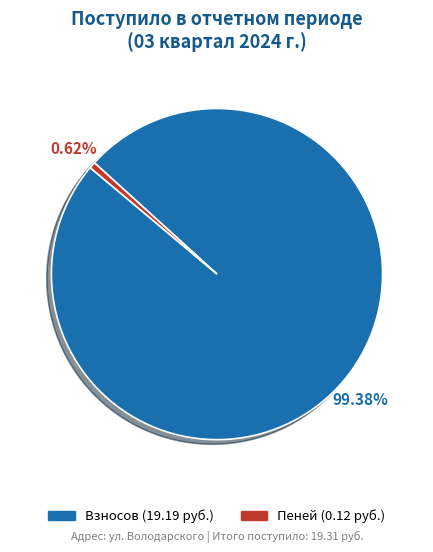

Is there any slice that represents more than half of the pie?

Yes